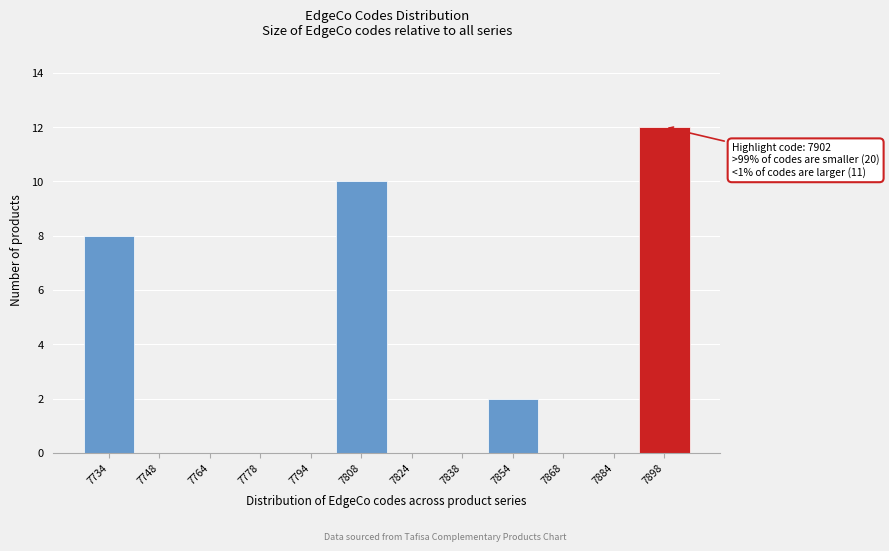

Reading left to right, extract all data points from this chart.

7734=8	7748=0	7764=0	7778=0	7794=0	7808=10	7824=0	7838=0	7854=2	7868=0	7884=0	7898=12